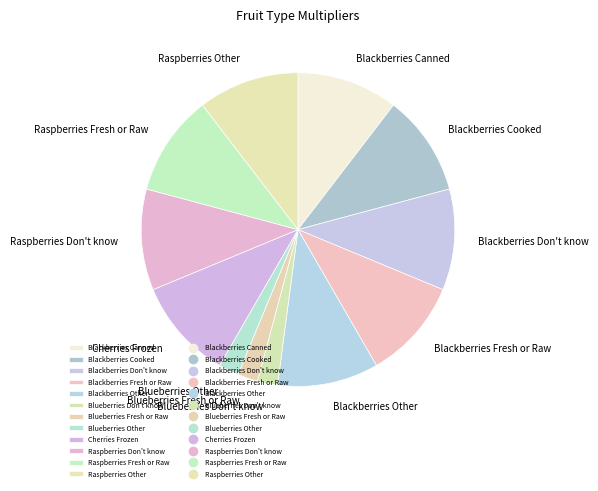

Combined, do Blackberries Don't know and Raspberries Don't know account for over 50%?

No